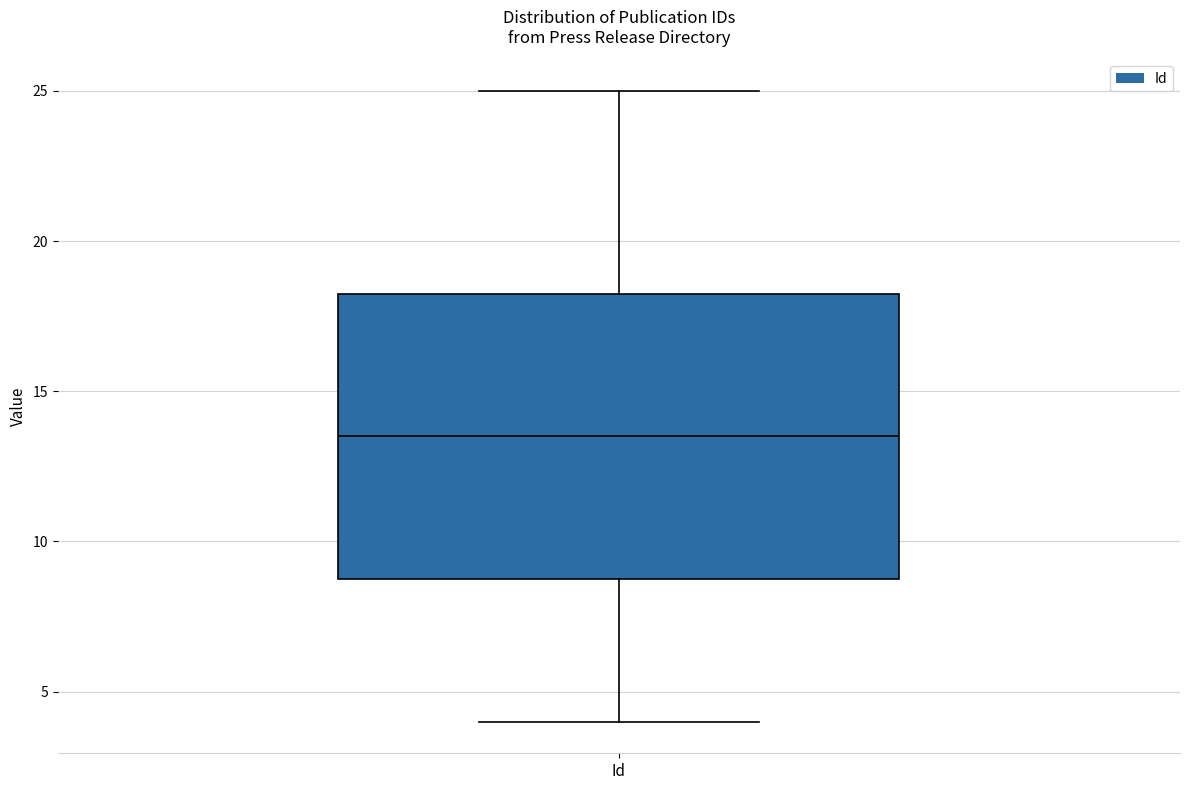

Transcribe this box plot: give where the median line is, the range the box spans, and where the two whiskers end, as read against the y-axis. The values are not printed on the chart, so give them approximately, as read against the axis.

median 13.5, box 9.0 to 18.5, whiskers 4.0 to 25.0